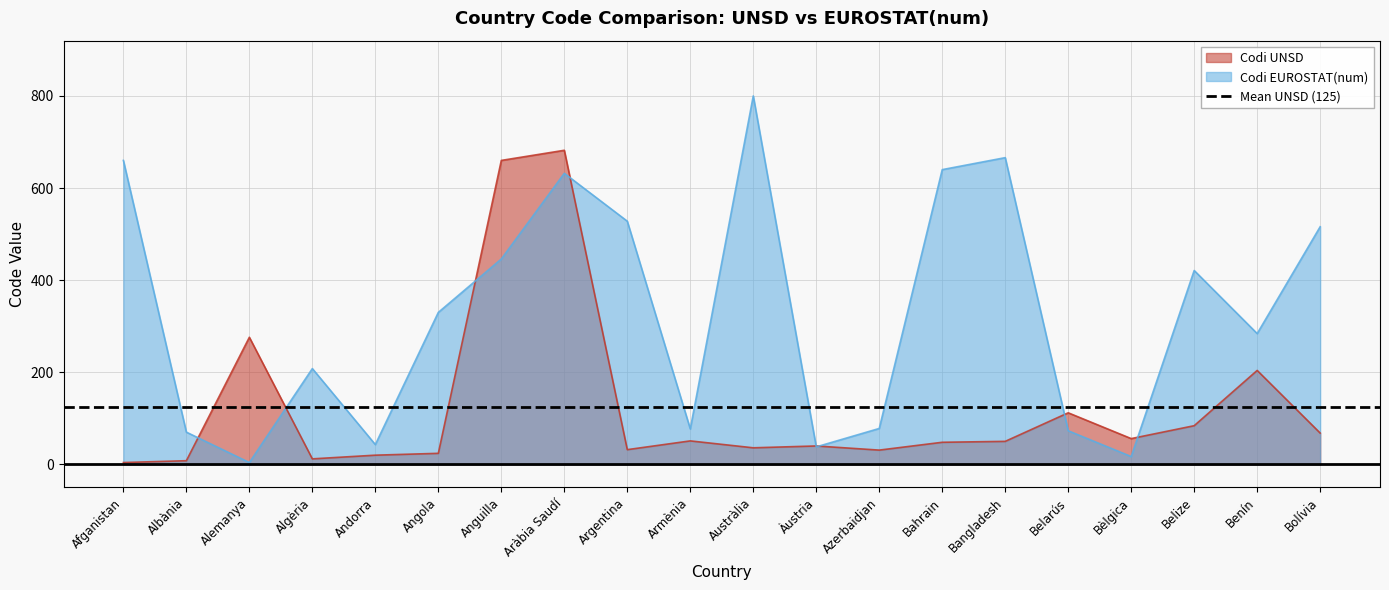

Rank the series by their average value, from lowest to highest.

Codi UNSD, Codi EUROSTAT(num)